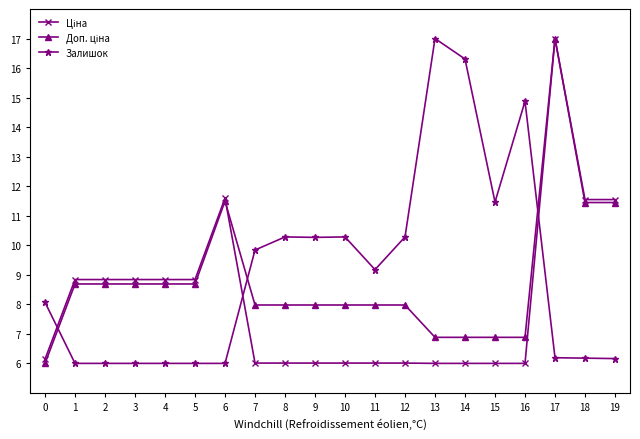

What is the smallest value displayed?

6.0